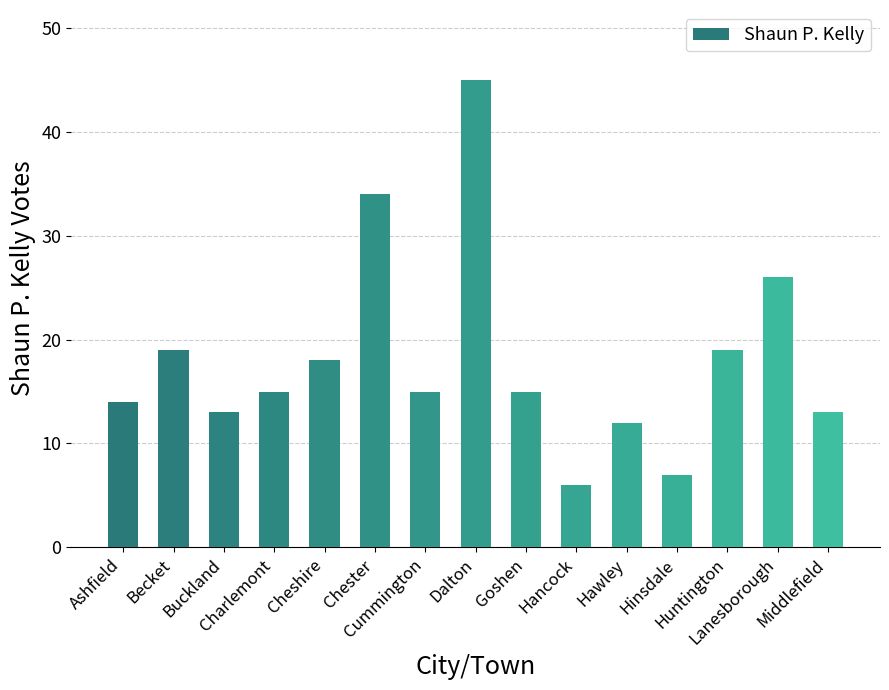

Reading left to right, transcribe all the data shown in this chart.

14	19	13	15	18	34	15	45	15	6	12	7	19	26	13